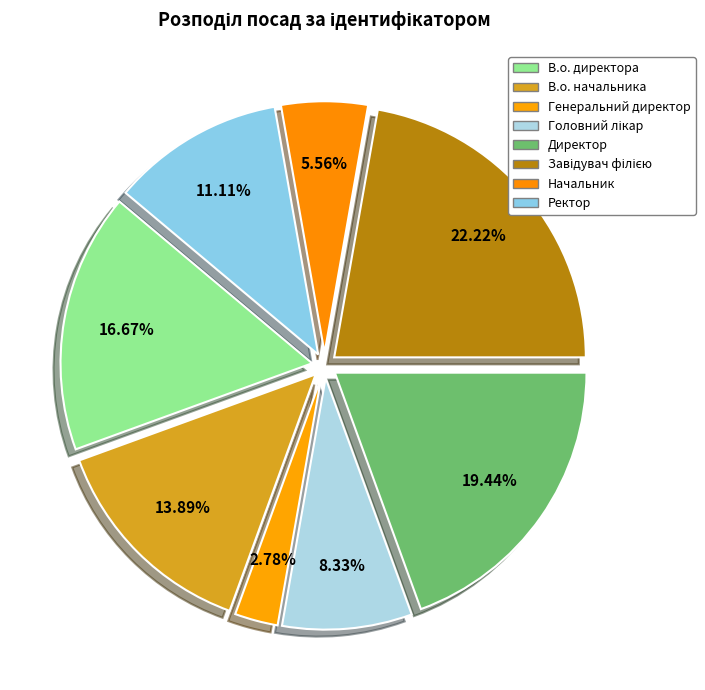

Which has a higher value, В.о. начальника or Ректор?

В.о. начальника